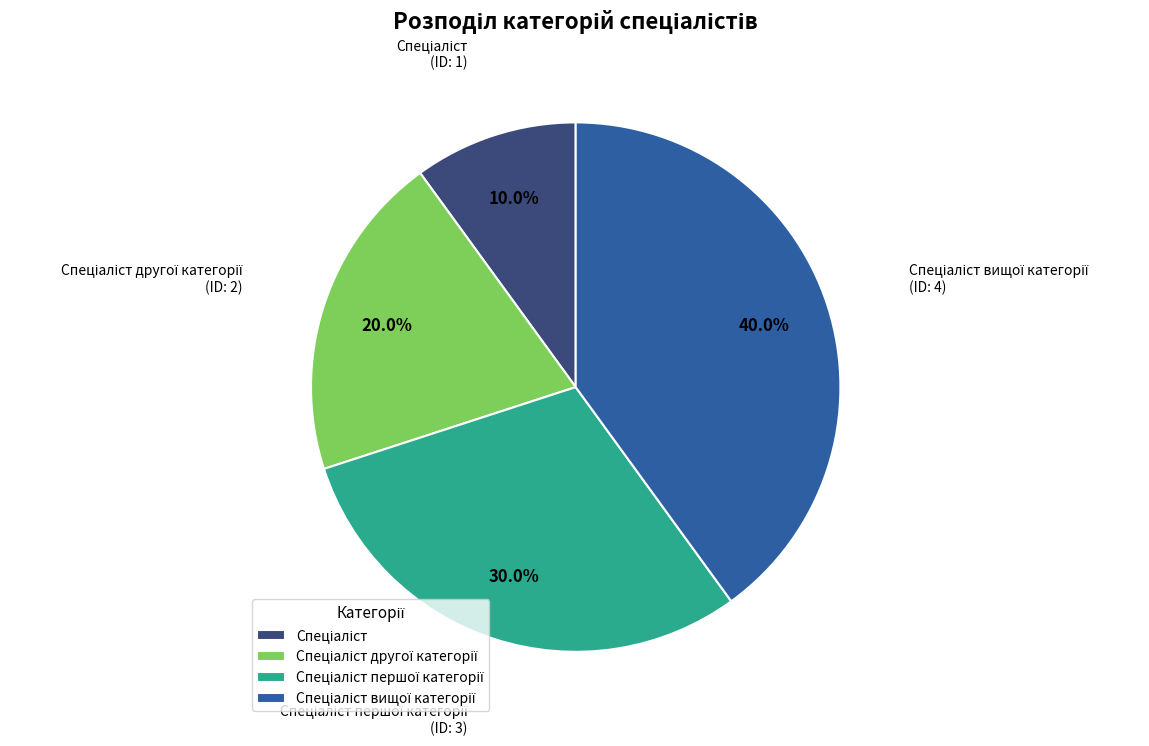

Is there a majority slice in this chart?

No